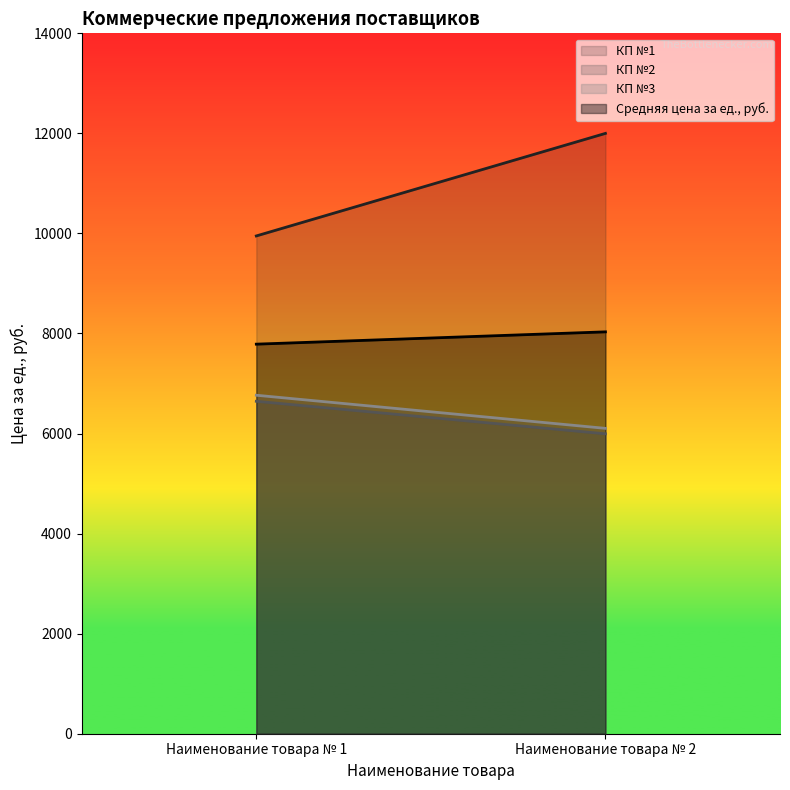

At which label is КП №3 closest to 6435?

Наименование товара № 1